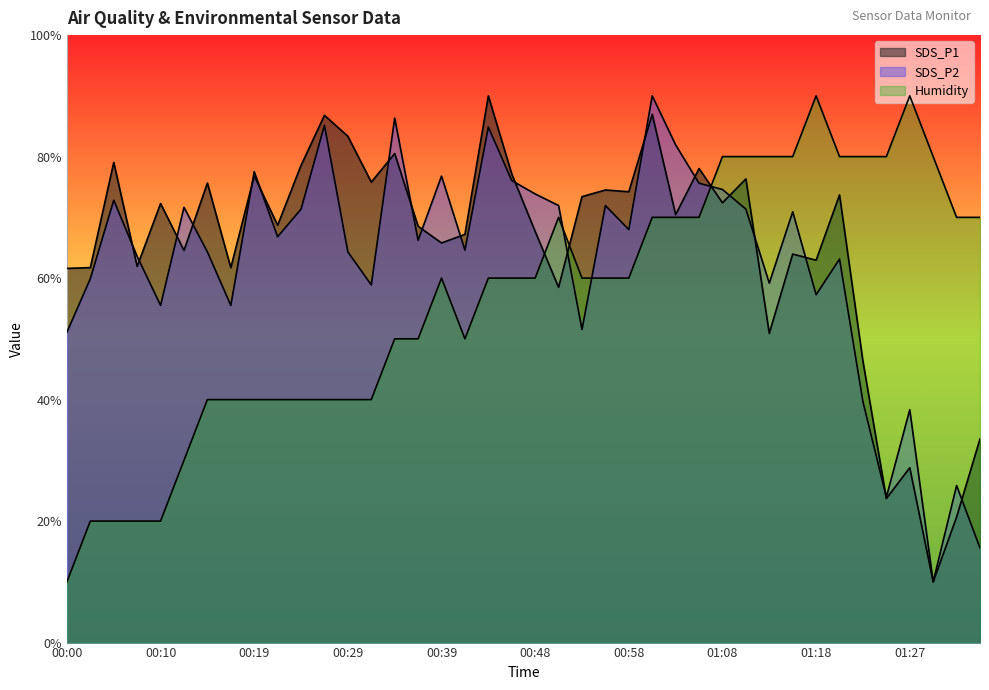

Reading left to right, what are all the values shown in this chart?

SDS_P1: 61.6	61.7	79.0	61.9	72.3	64.6	75.6	61.7	76.8	68.7	78.6	86.8	83.3	75.8	80.5	68.5	65.8	67.2	90.0	77.1	67.7	58.5	73.4	74.5	74.2	87.0	70.4	78.0	72.4	76.3	50.9	64.0	62.9	73.7	46.3	23.7	28.8	10.0	20.7	33.5
SDS_P2: 51.1	59.9	72.8	63.6	55.5	71.7	64.3	55.5	77.5	66.8	71.4	85.2	64.3	58.9	86.3	66.2	76.8	64.6	84.9	76.1	73.9	71.9	51.5	71.9	68.0	90.0	81.9	75.6	74.6	71.4	59.2	70.9	57.3	63.1	39.7	23.9	38.3	10.0	25.9	15.6
Humidity: 10.0	20.0	20.0	20.0	20.0	30.0	40.0	40.0	40.0	40.0	40.0	40.0	40.0	40.0	50.0	50.0	60.0	50.0	60.0	60.0	60.0	70.0	60.0	60.0	60.0	70.0	70.0	70.0	80.0	80.0	80.0	80.0	90.0	80.0	80.0	80.0	90.0	80.0	70.0	70.0